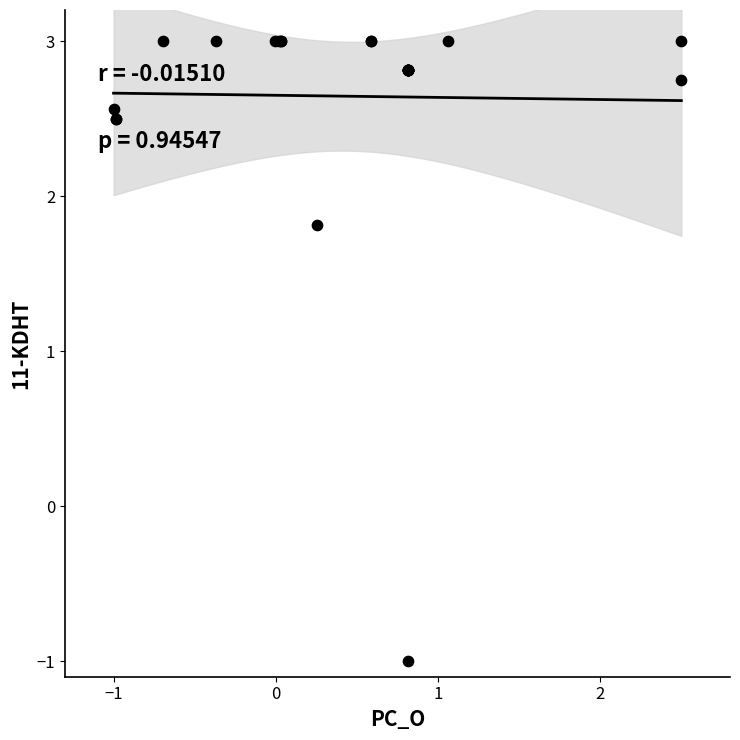

What Y value in the scatter plot is closest to 1?

1.8